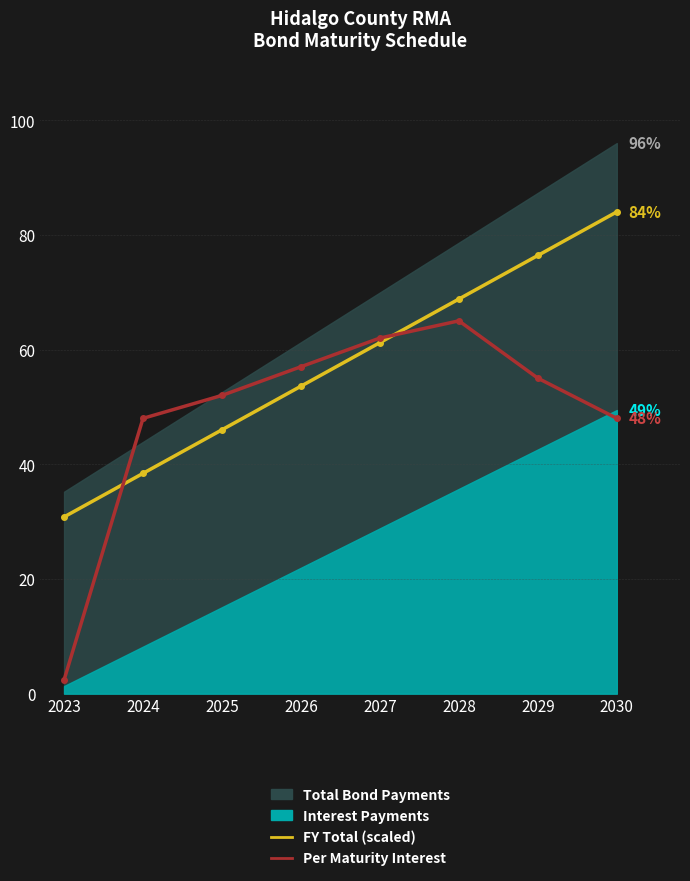

The value of FY Total (scaled) at 2030 is 84.0. True or false?

True